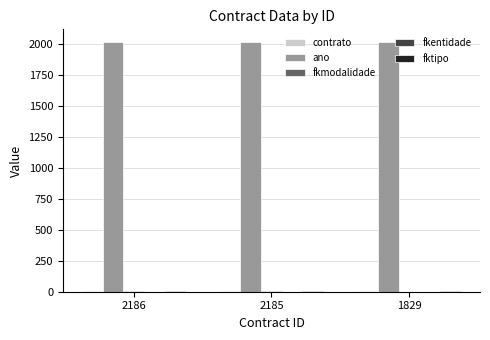

What is the greatest value displayed?

2018